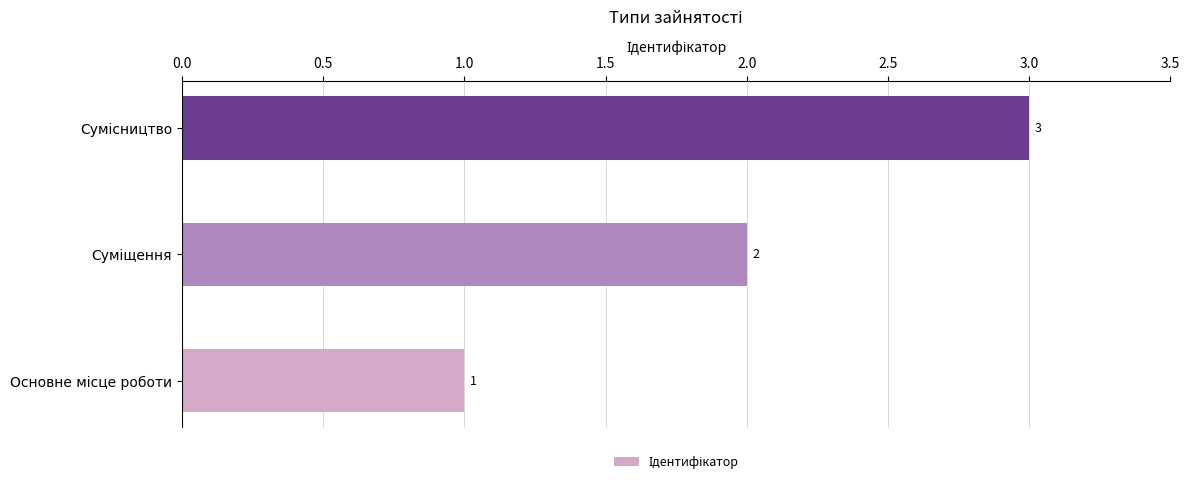

What is the maximum value shown in the chart?

3